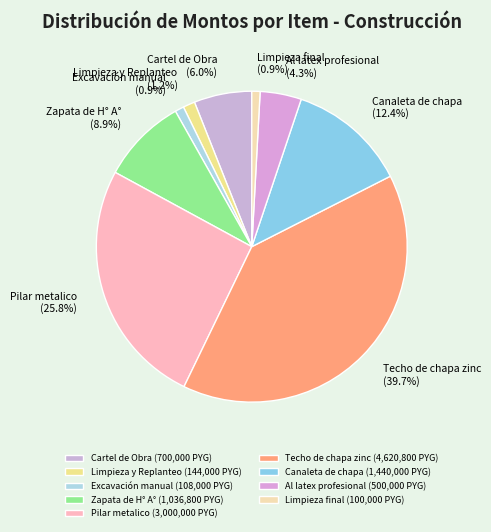

What percentage do Excavación manual and Canaleta de chapa together represent?

13.3%